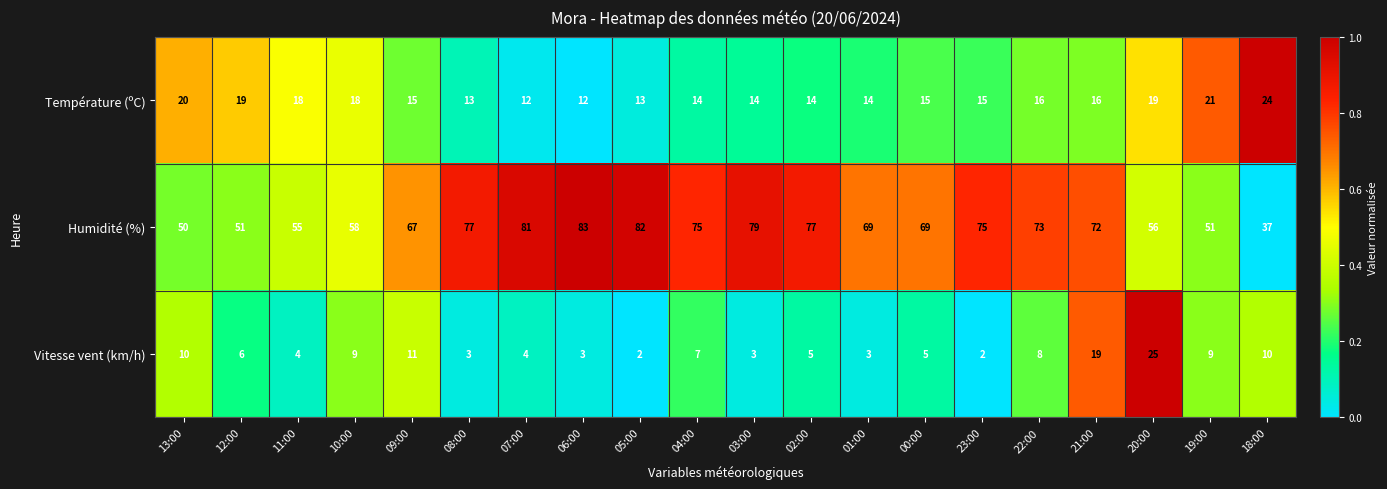

At how many categories does at least one series exceed 78?

4